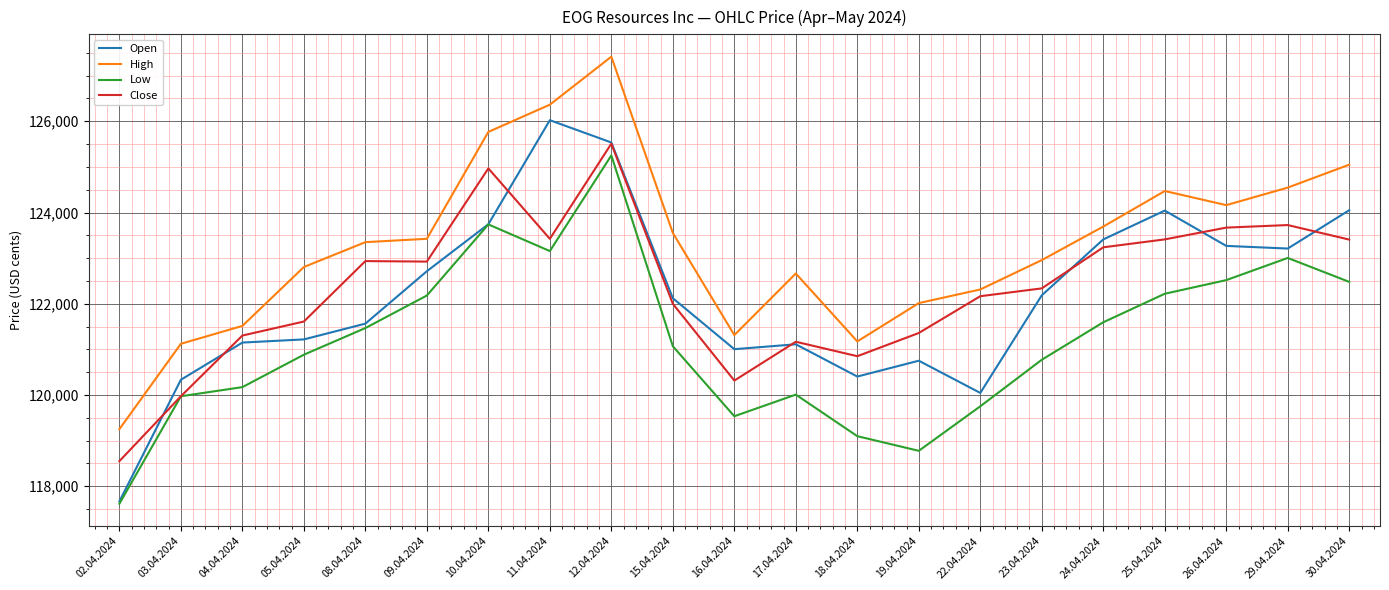

Which category has the highest value in the Open series?

11.04.2024